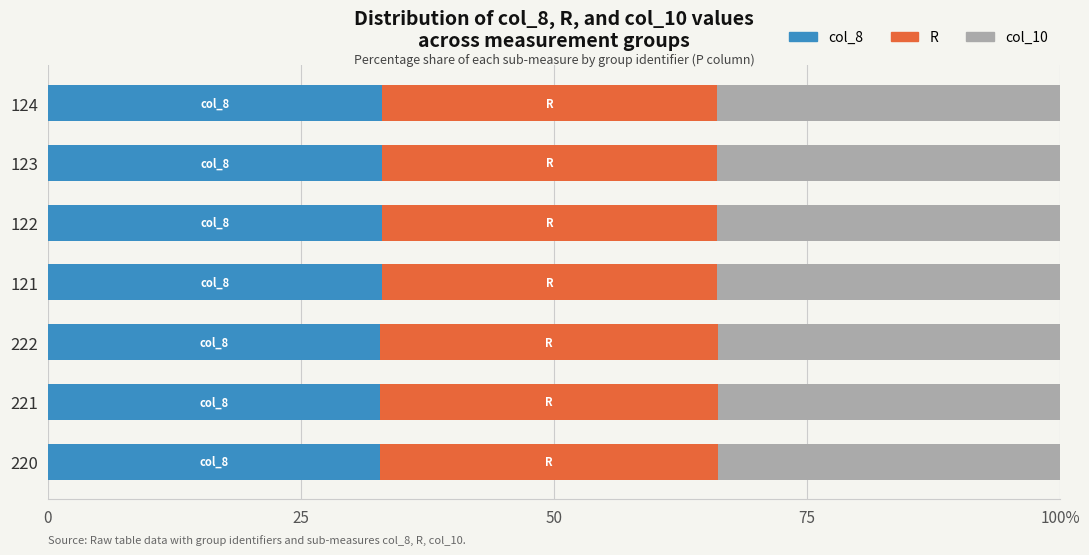

List the series in order of their peak value, lowest first.

col_8, R, col_10